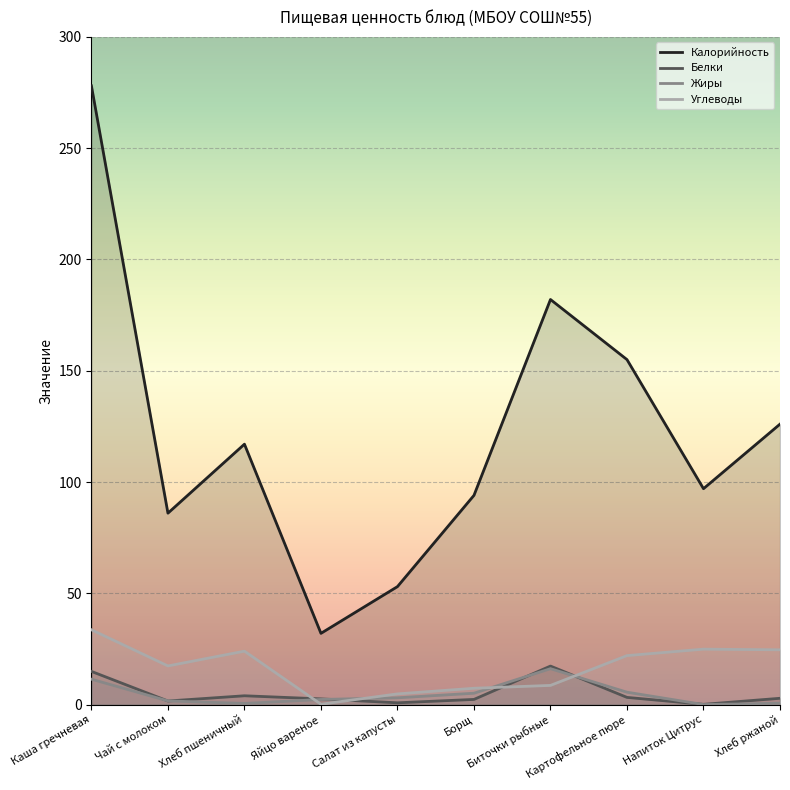

What is the total value across all series at Хлеб ржаной?

154.0